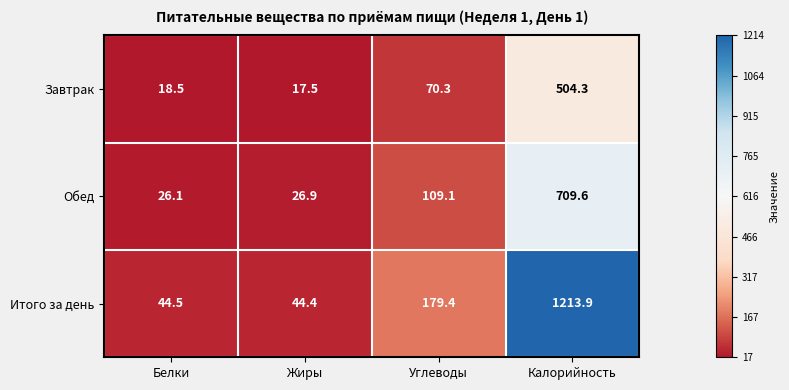

What is the difference between the maximum and minimum values in the Завтрак series?

486.8